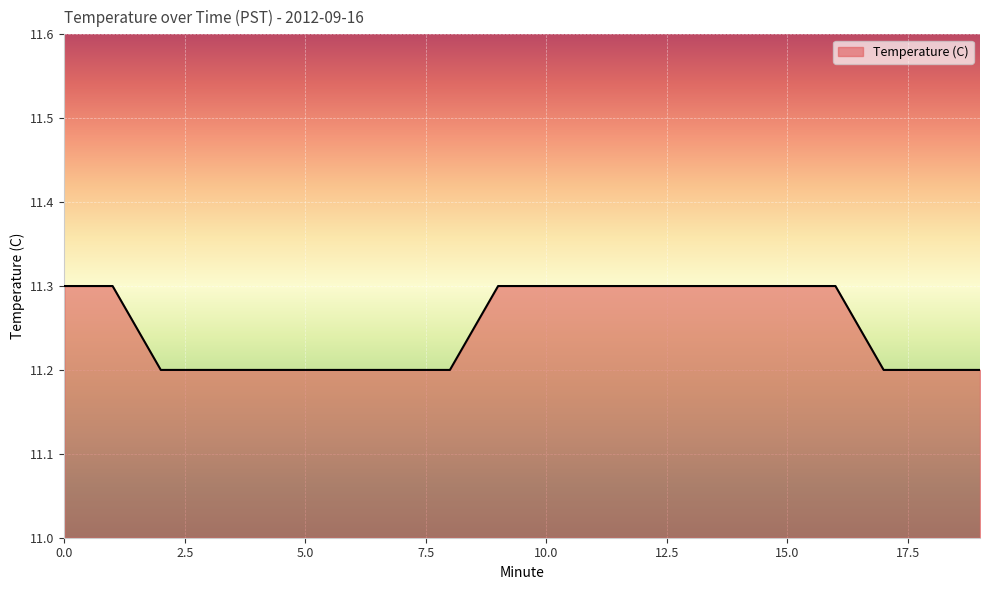

What is the greatest value displayed?

11.3